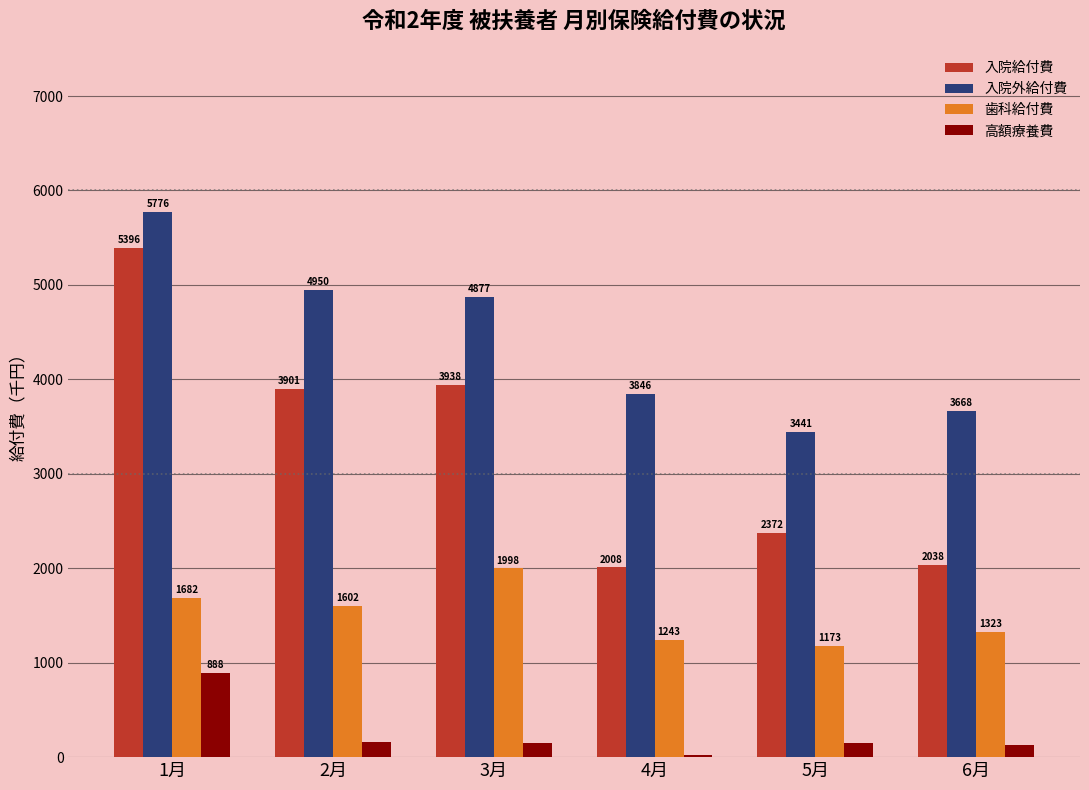

What is the difference between the maximum and second lowest values in the 入院外給付費 series?

2107.2